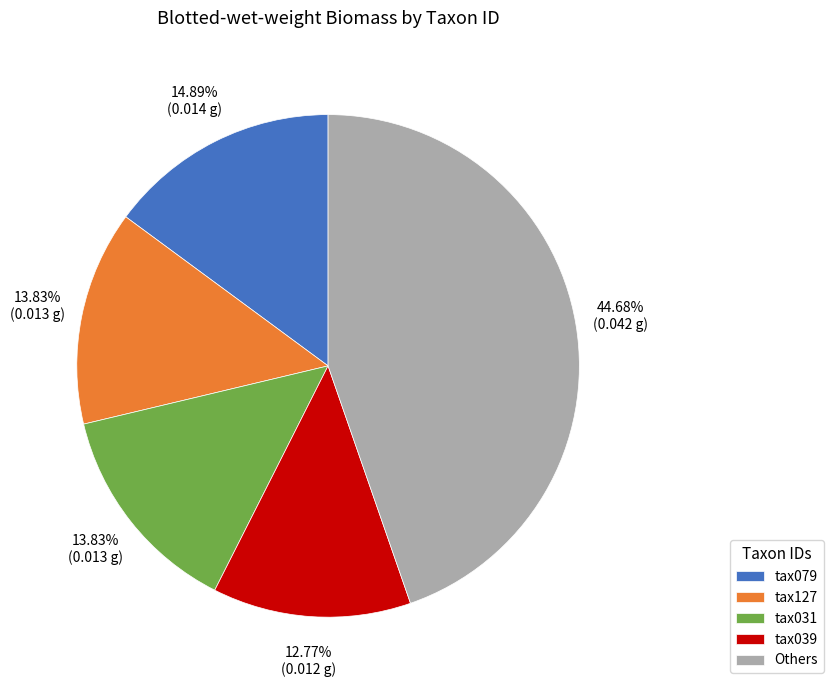

Combined, do tax031 and Others account for over 50%?

Yes